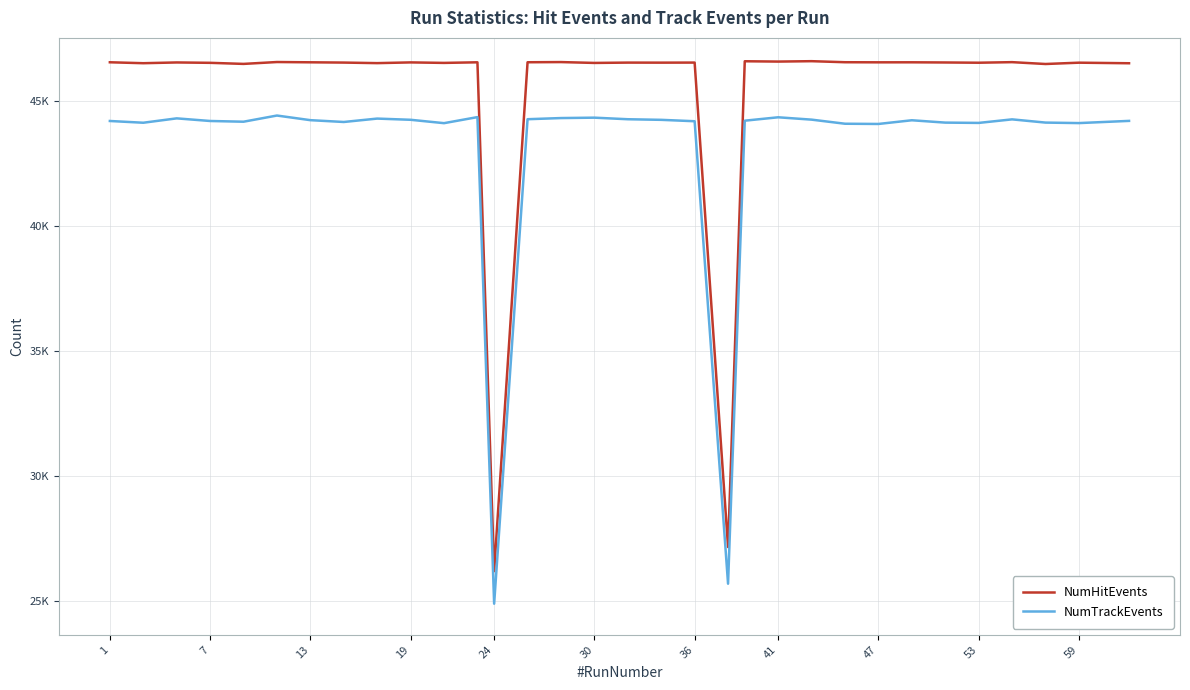

Does the chart have visible grid lines?

Yes